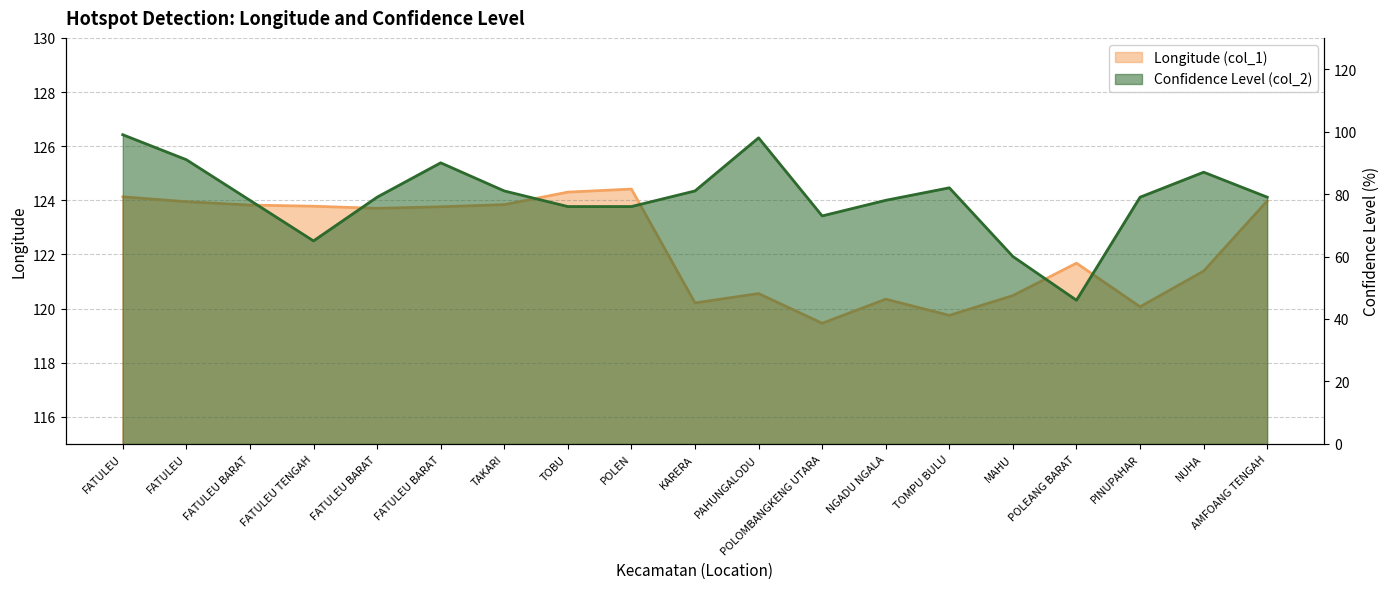

Rank the categories by Confidence Level (col_2) value from highest to lowest.

FATULEU, PAHUNGALODU, FATULEU, FATULEU BARAT, NUHA, TOMPU BULU, TAKARI, KARERA, FATULEU BARAT, PINUPAHAR, AMFOANG TENGAH, FATULEU BARAT, NGADU NGALA, TOBU, POLEN, POLOMBANGKENG UTARA, FATULEU TENGAH, MAHU, POLEANG BARAT